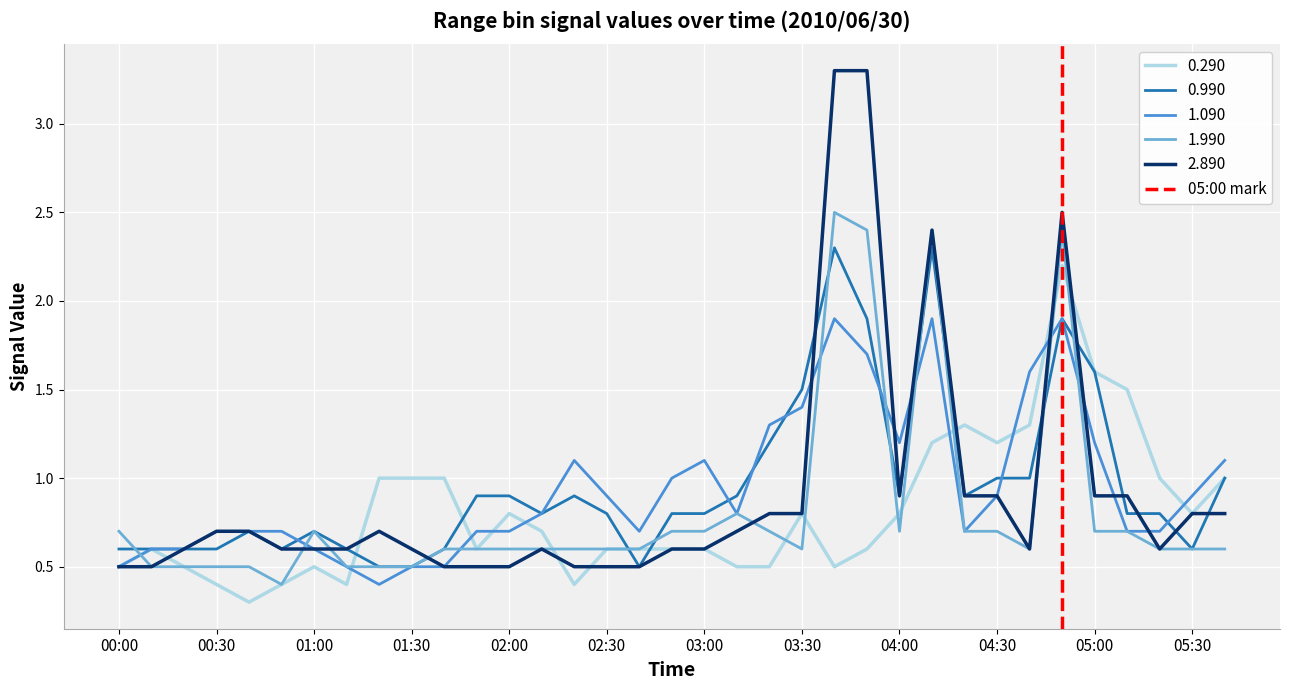

Is this an area chart (filled region under the line)?

No